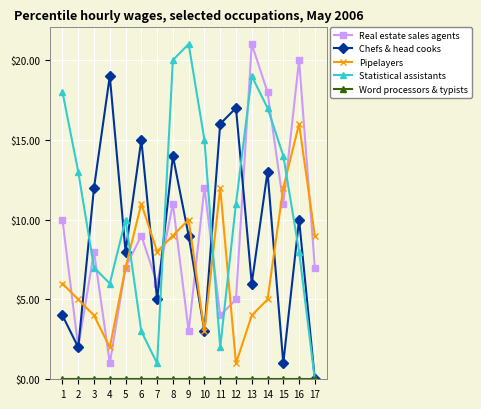

What is the greatest value displayed?

21